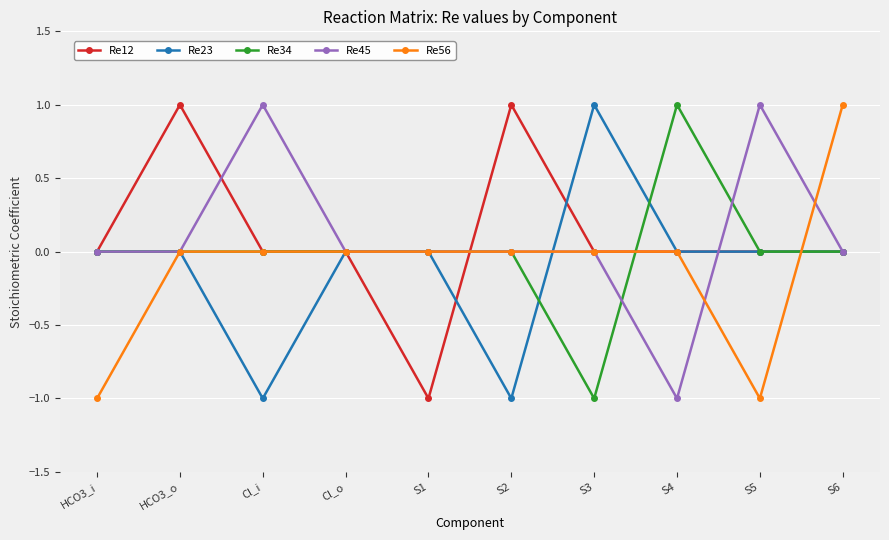

At which category does Re12 reach its first local peak?

HCO3_o